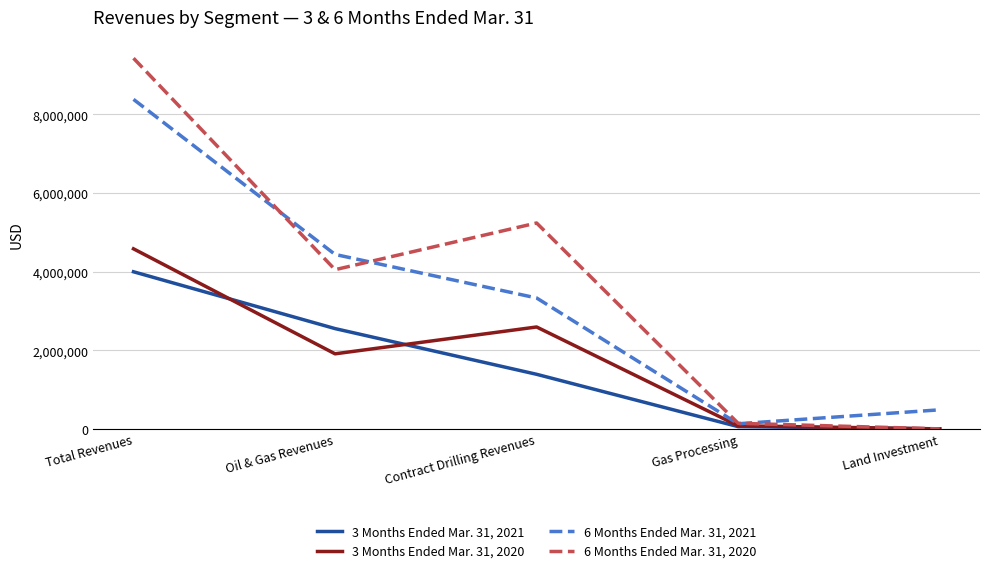

What position from the right is Contract Drilling Revenues?

3